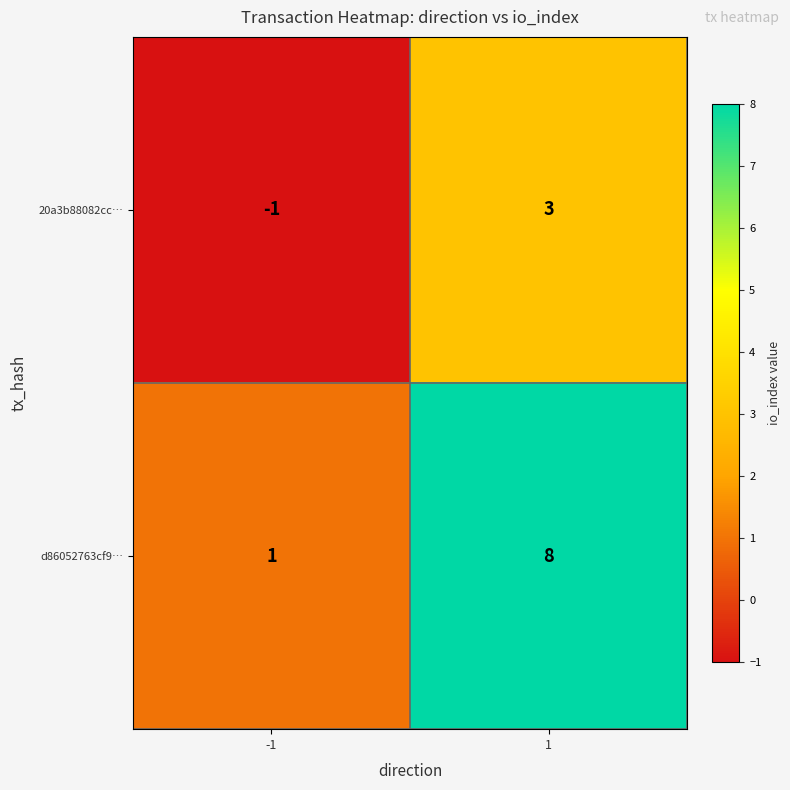

The value of d86052763cf9… at 1 is 8. True or false?

True